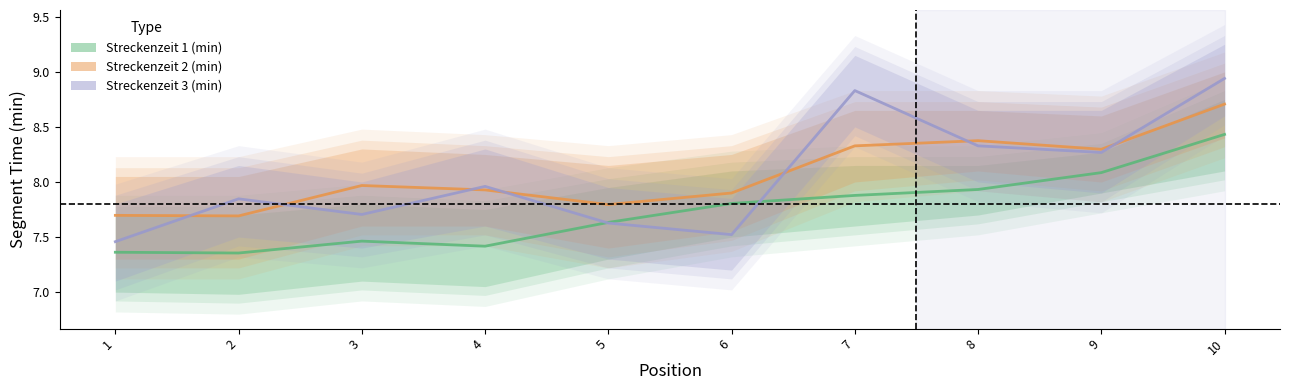

Where is the first local minimum for Streckenzeit 1 (min)?

2